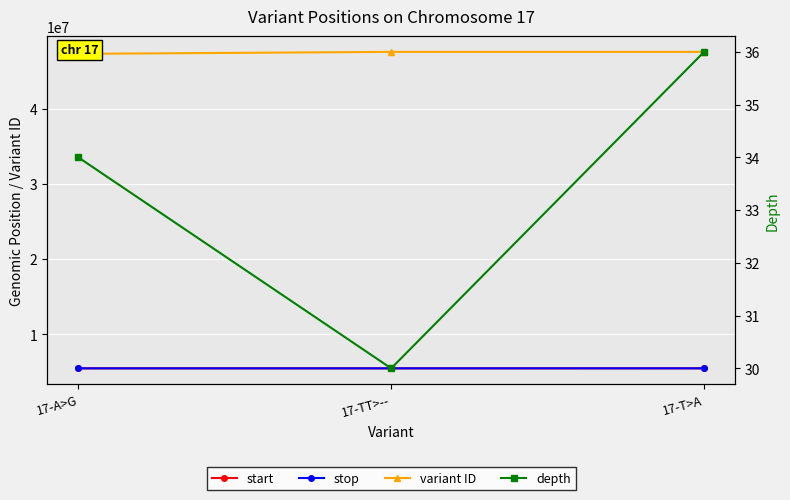

Reading left to right, extract all data points from this chart.

start: 5494243	5494606	5497212
stop: 5494244	5494608	5497213
variant ID: 47264468	47526722	47526724
depth: 34	30	36